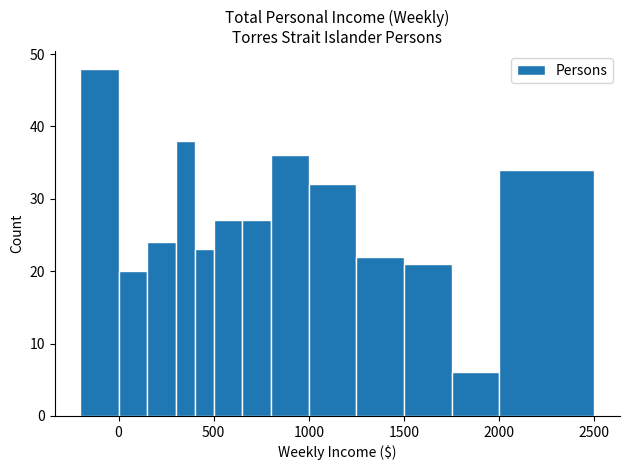

Around what value on the x-axis is the tallest bar? Give the approximate position of its centre, as read against the axis.

-100